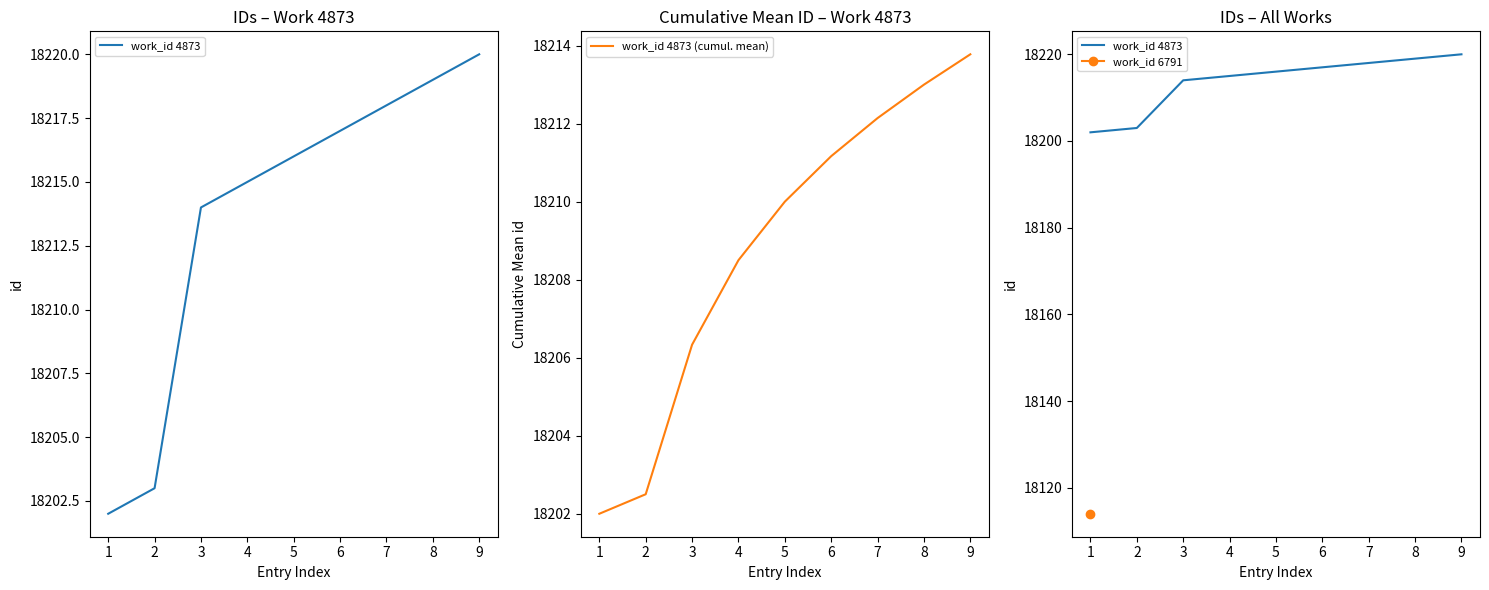

Rank the series by their maximum value, from highest to lowest.

work_id 4873, work_id 4873 (cumul. mean)